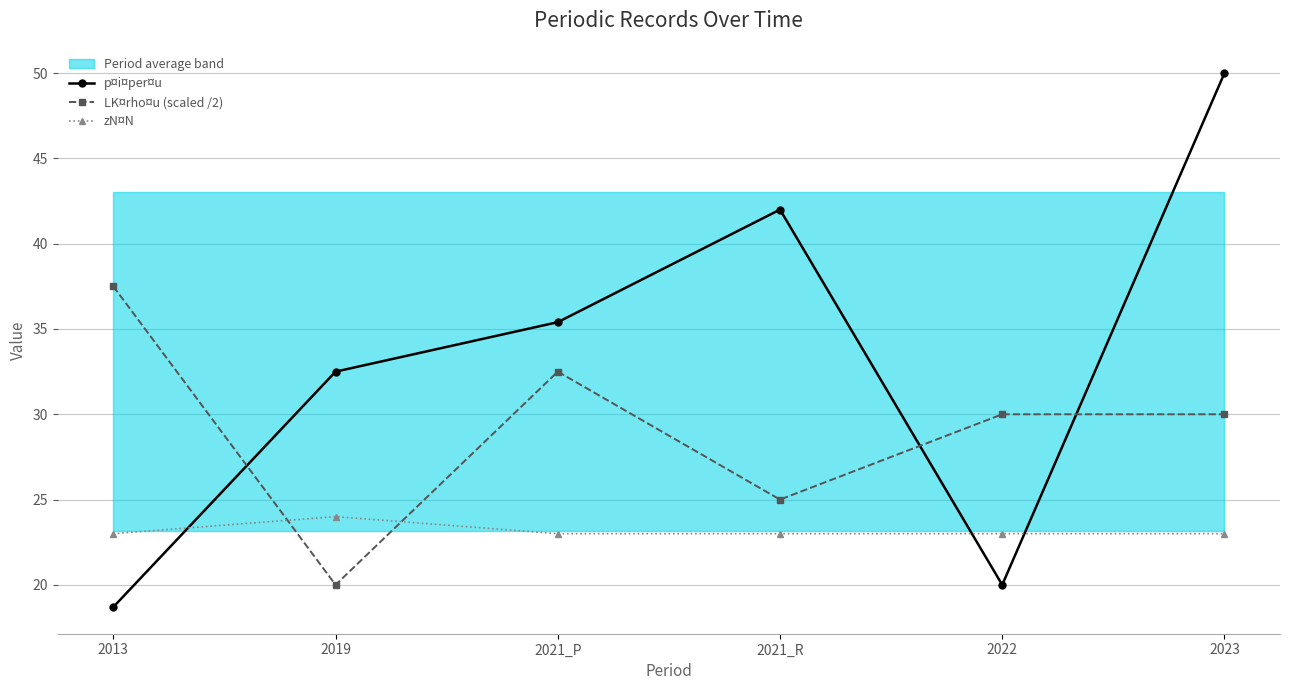

What is the difference between the maximum and second lowest values in the LK¤rho¤u (scaled /2) series?

12.5